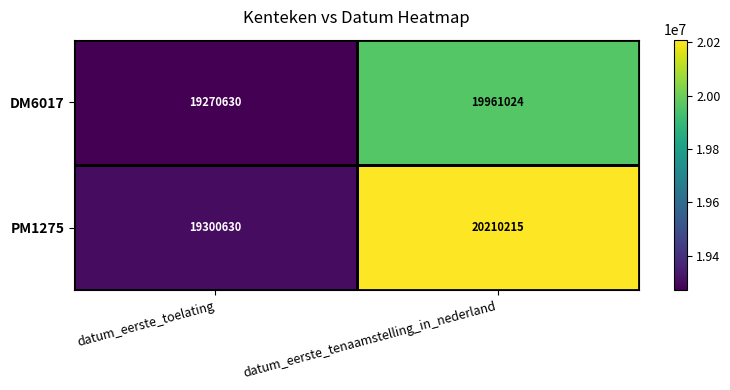

At which category does the chart reach its minimum across all series?

datum_eerste_toelating